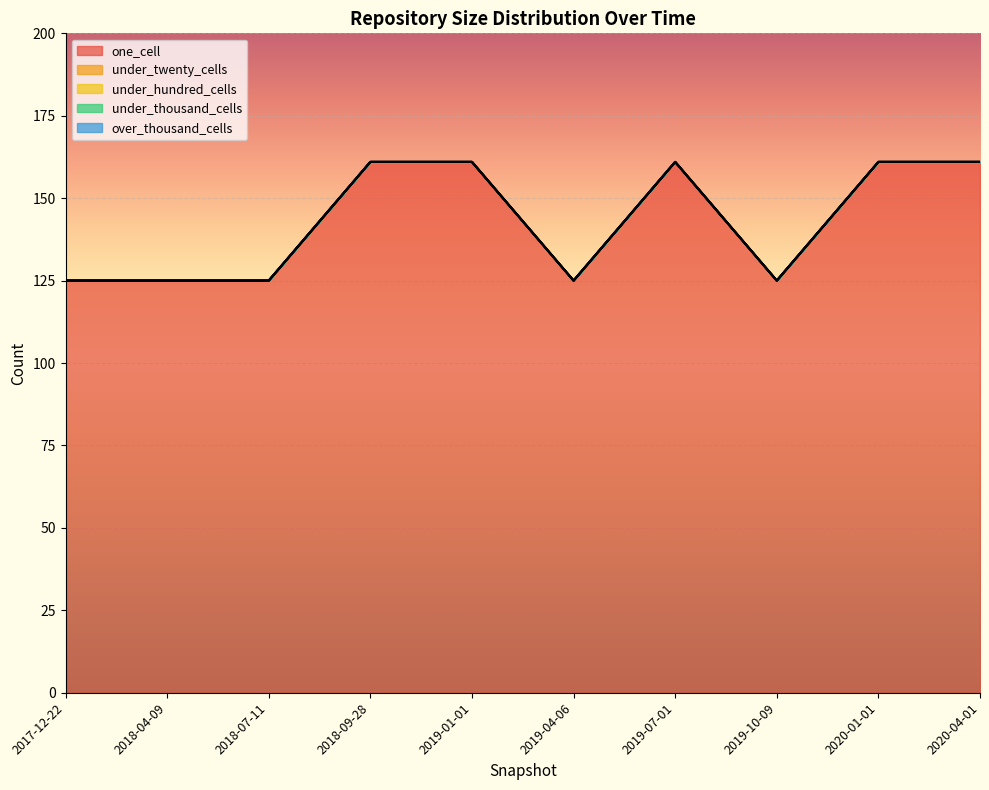

Reading right to left, list all the values displayed in this chart.

one_cell: 2020-04-01=161	2020-01-01=161	2019-10-09=125	2019-07-01=161	2019-04-06=125	2019-01-01=161	2018-09-28=161	2018-07-11=125	2018-04-09=125	2017-12-22=125
under_twenty_cells: 2020-04-01=0	2020-01-01=0	2019-10-09=0	2019-07-01=0	2019-04-06=0	2019-01-01=0	2018-09-28=0	2018-07-11=0	2018-04-09=0	2017-12-22=0
under_hundred_cells: 2020-04-01=0	2020-01-01=0	2019-10-09=0	2019-07-01=0	2019-04-06=0	2019-01-01=0	2018-09-28=0	2018-07-11=0	2018-04-09=0	2017-12-22=0
under_thousand_cells: 2020-04-01=0	2020-01-01=0	2019-10-09=0	2019-07-01=0	2019-04-06=0	2019-01-01=0	2018-09-28=0	2018-07-11=0	2018-04-09=0	2017-12-22=0
over_thousand_cells: 2020-04-01=0	2020-01-01=0	2019-10-09=0	2019-07-01=0	2019-04-06=0	2019-01-01=0	2018-09-28=0	2018-07-11=0	2018-04-09=0	2017-12-22=0